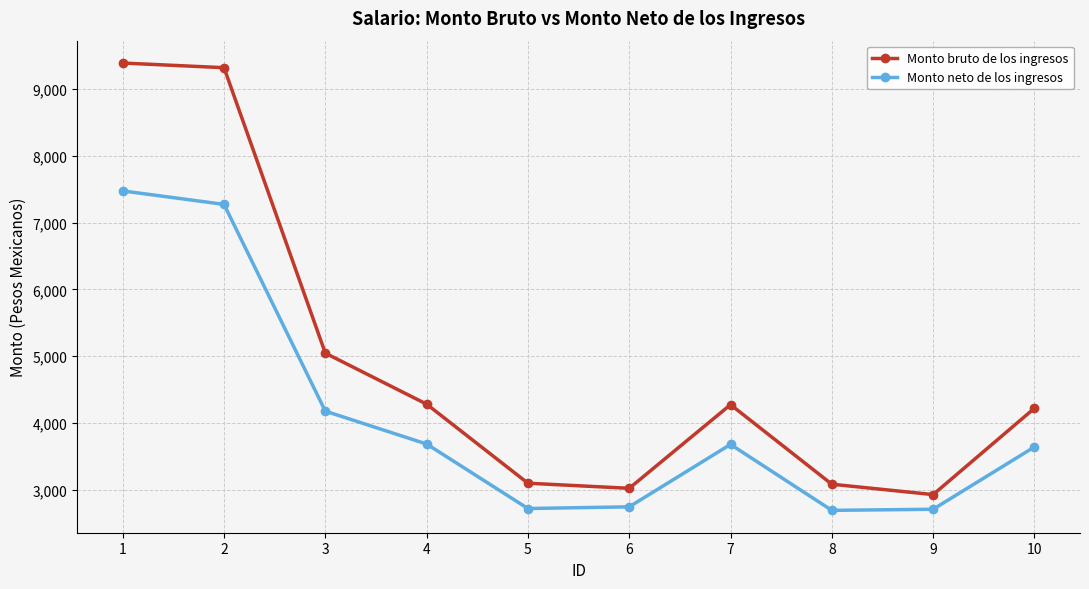

At 10, list the series in order from largest to smallest.

Monto bruto de los ingresos, Monto neto de los ingresos